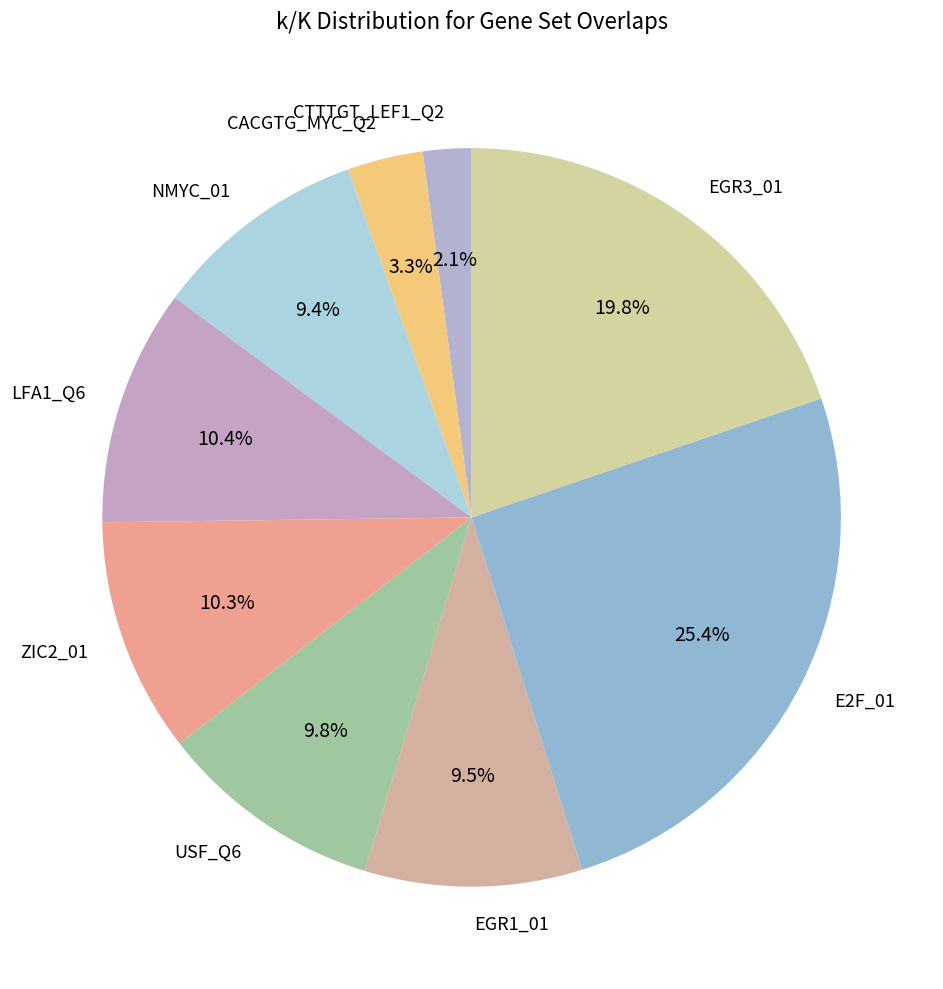

Which category has the biggest portion of the pie?

E2F_01